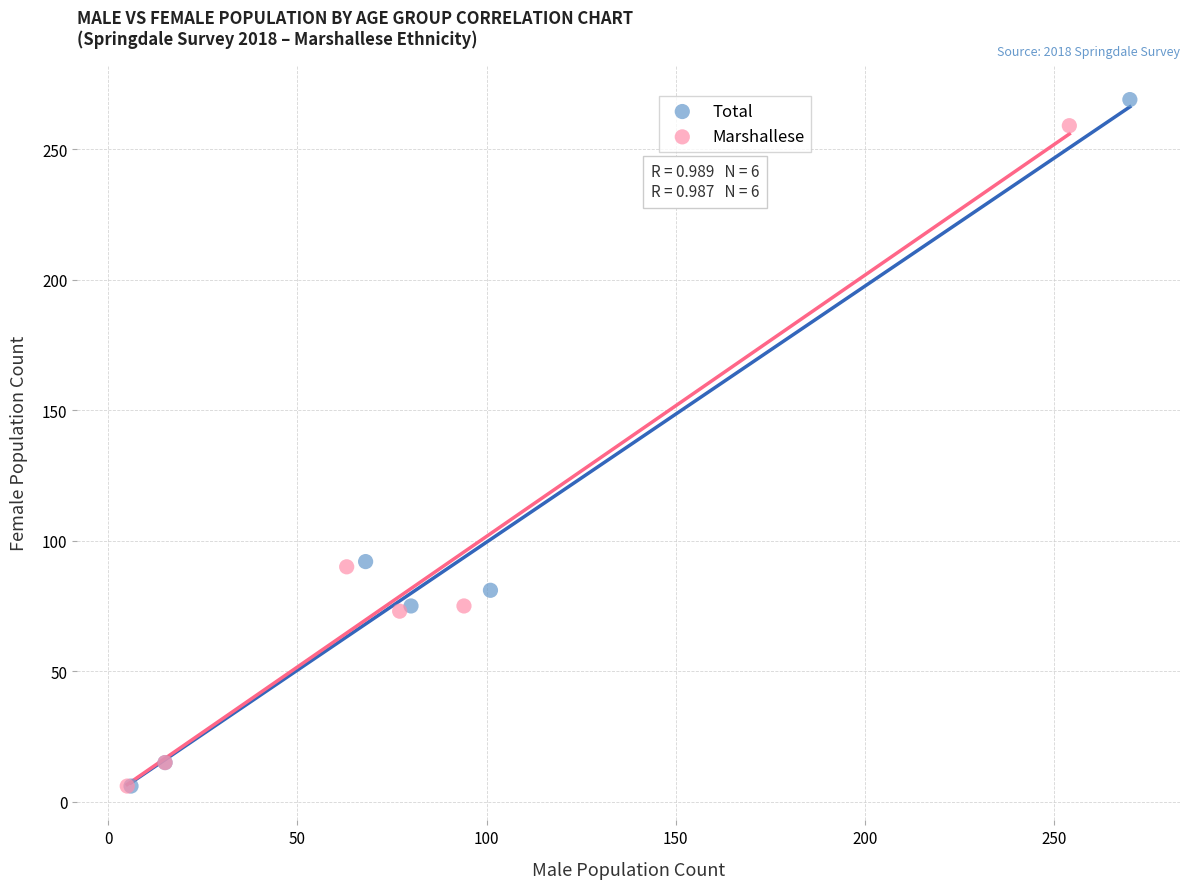

What are all the series names shown in the legend?

Total, Marshallese